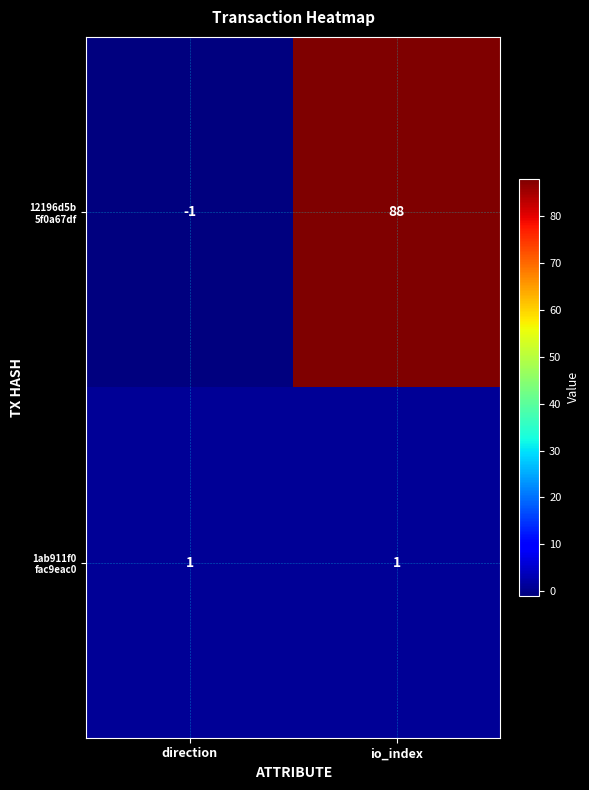

What is the maximum value shown in the chart?

88